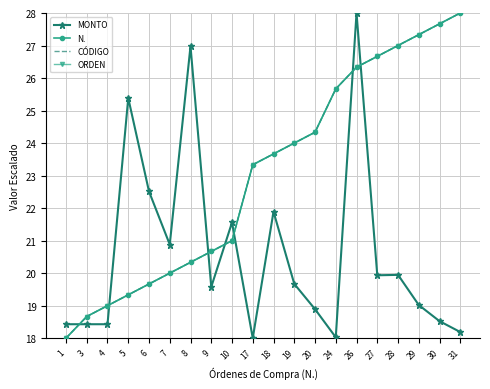

What is the value of the ORDEN point at the 5th from the left?

19.7